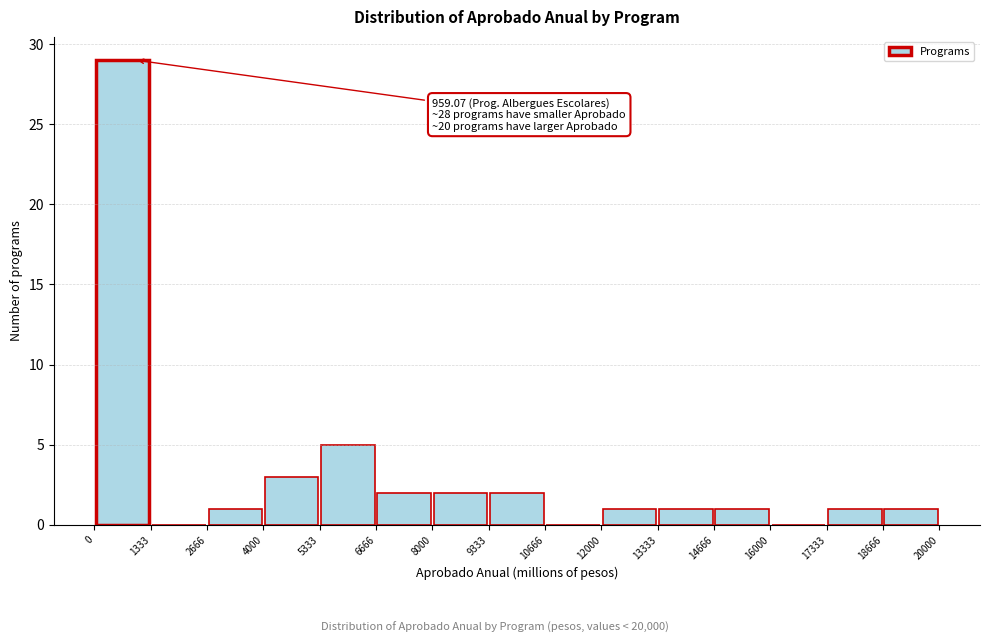

Over which range of the x-axis is the bar tallest?

0 to 1333